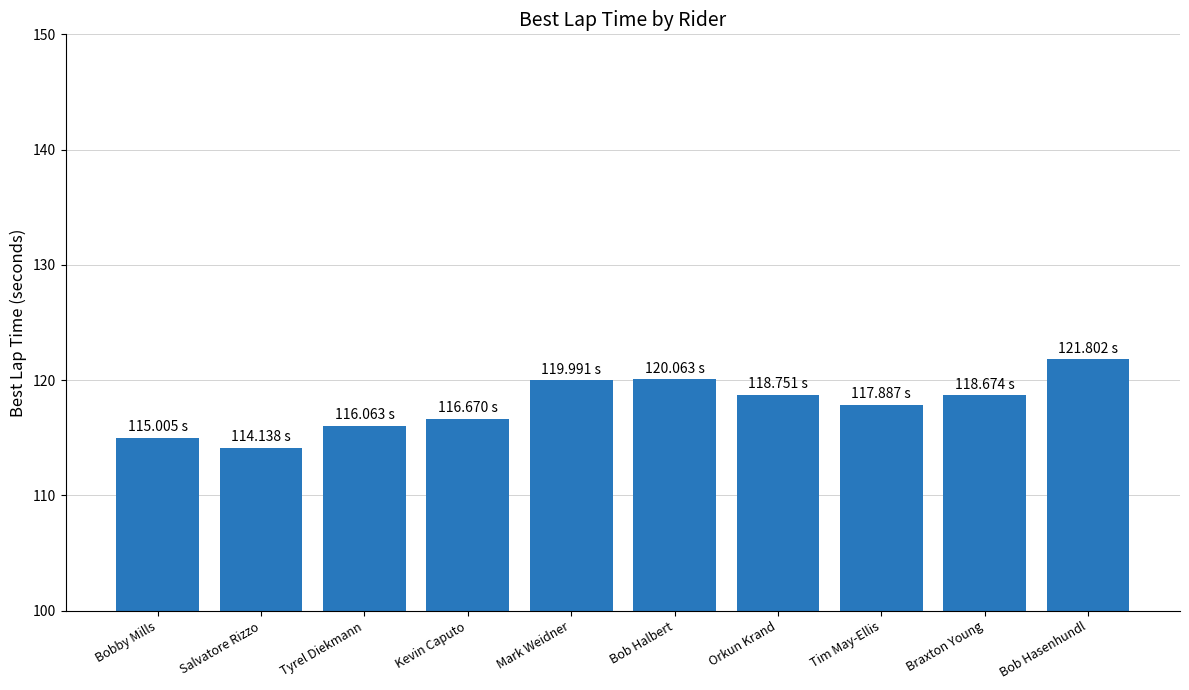

At which label is the value closest to 117?

Kevin Caputo